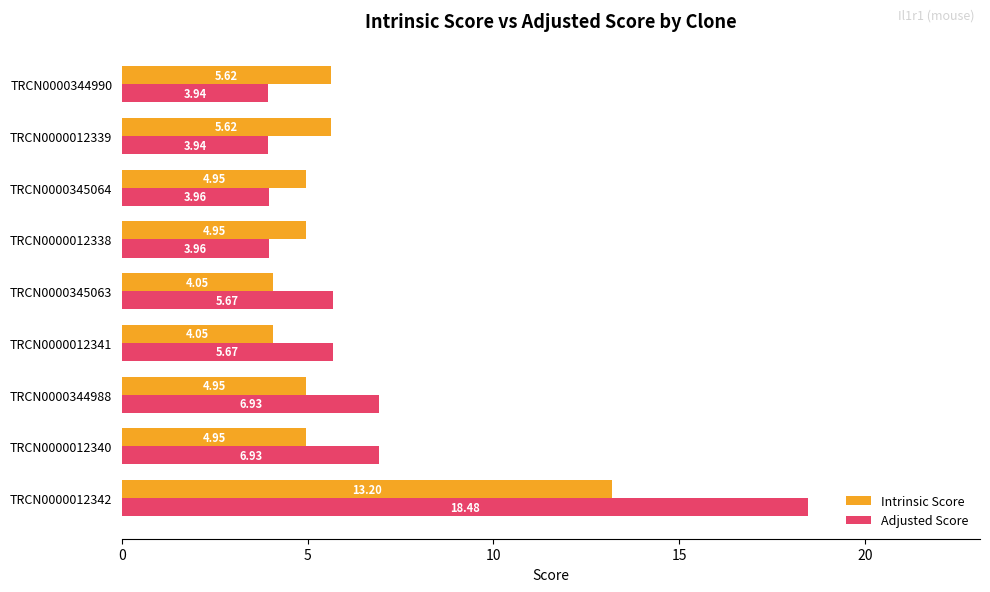

Which series has the largest range (max minus min)?

Adjusted Score